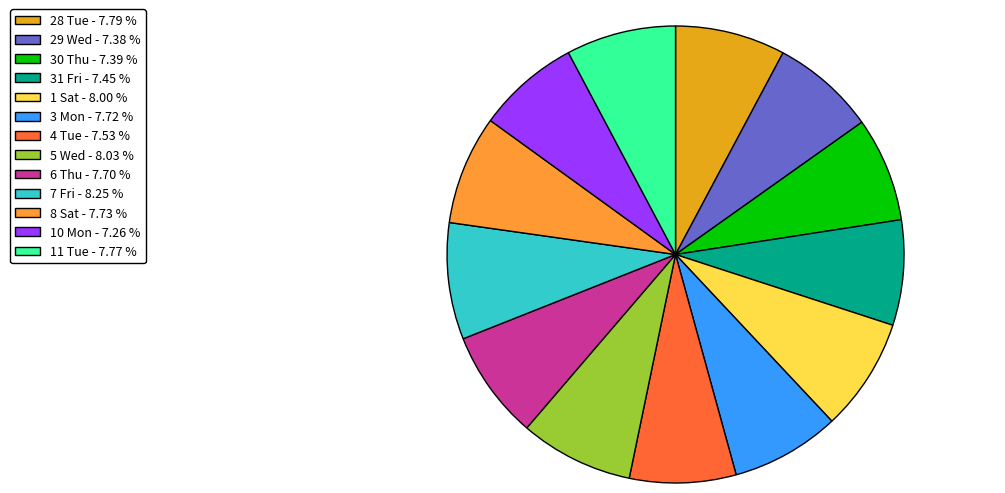

Is there any slice that represents more than half of the pie?

No